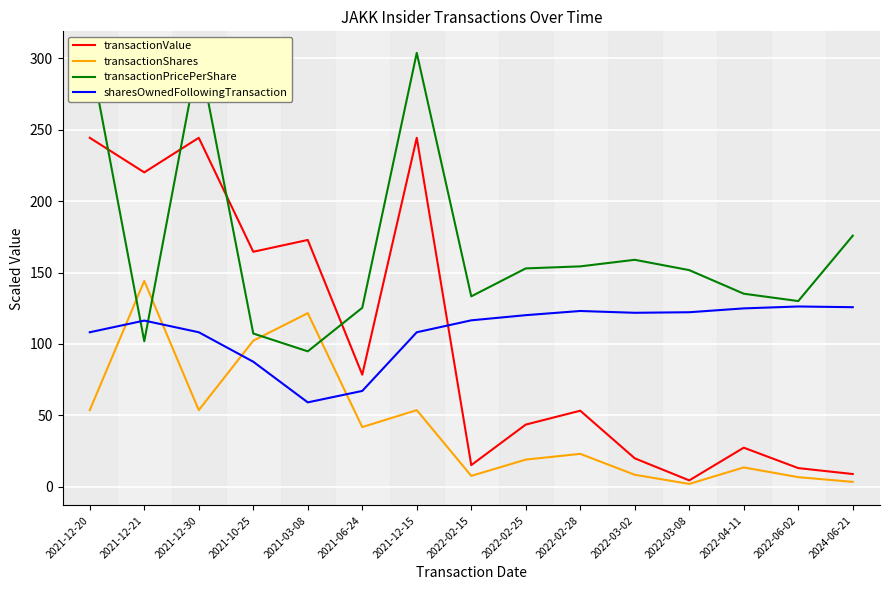

At which label does sharesOwnedFollowingTransaction reach its peak?

2022-06-02